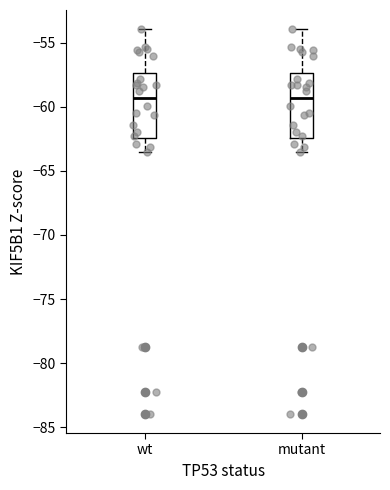

Reading left to right, transcribe this box plot: for each box, give where its median line is, the range the box spans, and where its two whiskers end, as read against the y-axis. The values are not printed on the chart, so give them approximately, as read against the axis.

wt: median -59.5, box -62.5 to -57.5, whiskers -63.5 to -54.0
mutant: median -59.5, box -62.5 to -57.5, whiskers -63.5 to -54.0